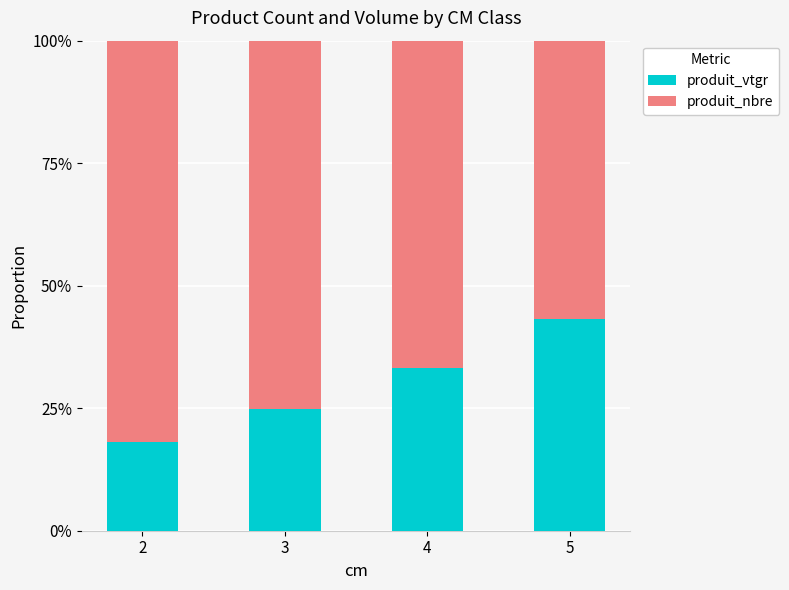

What is the total value across all series at 5?

100.0